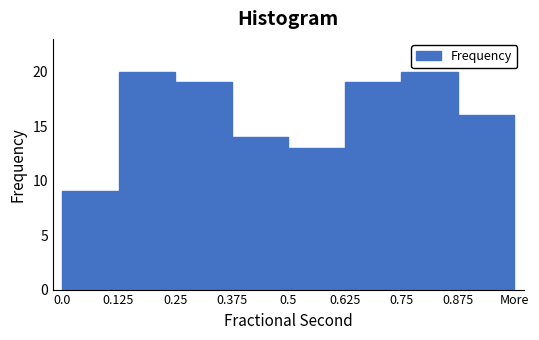

Reading right to left, list all the values displayed in this chart.

16	20	19	13	14	19	20	9